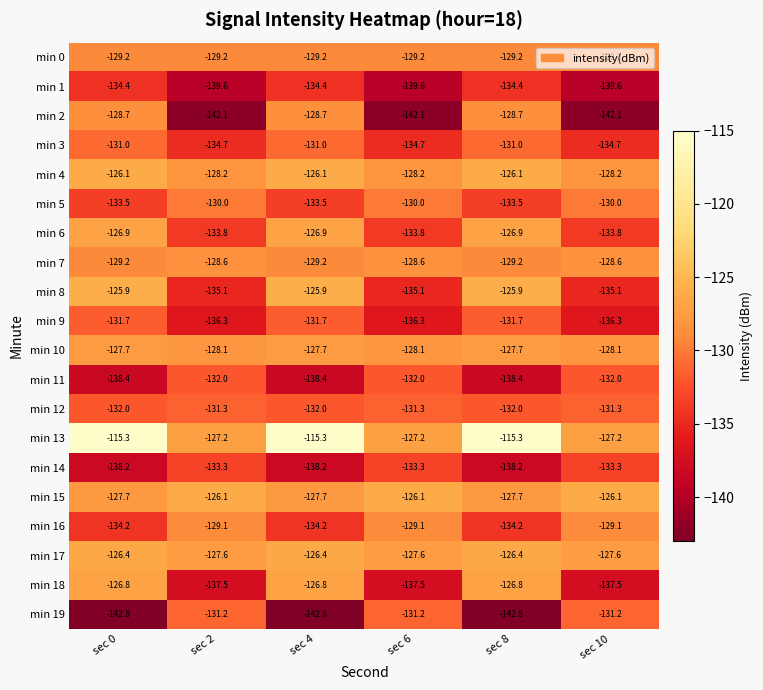

Which series has the widest spread of values?

min 2